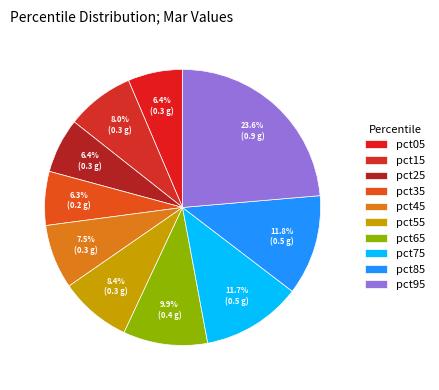

How many segments does this pie chart have?

10